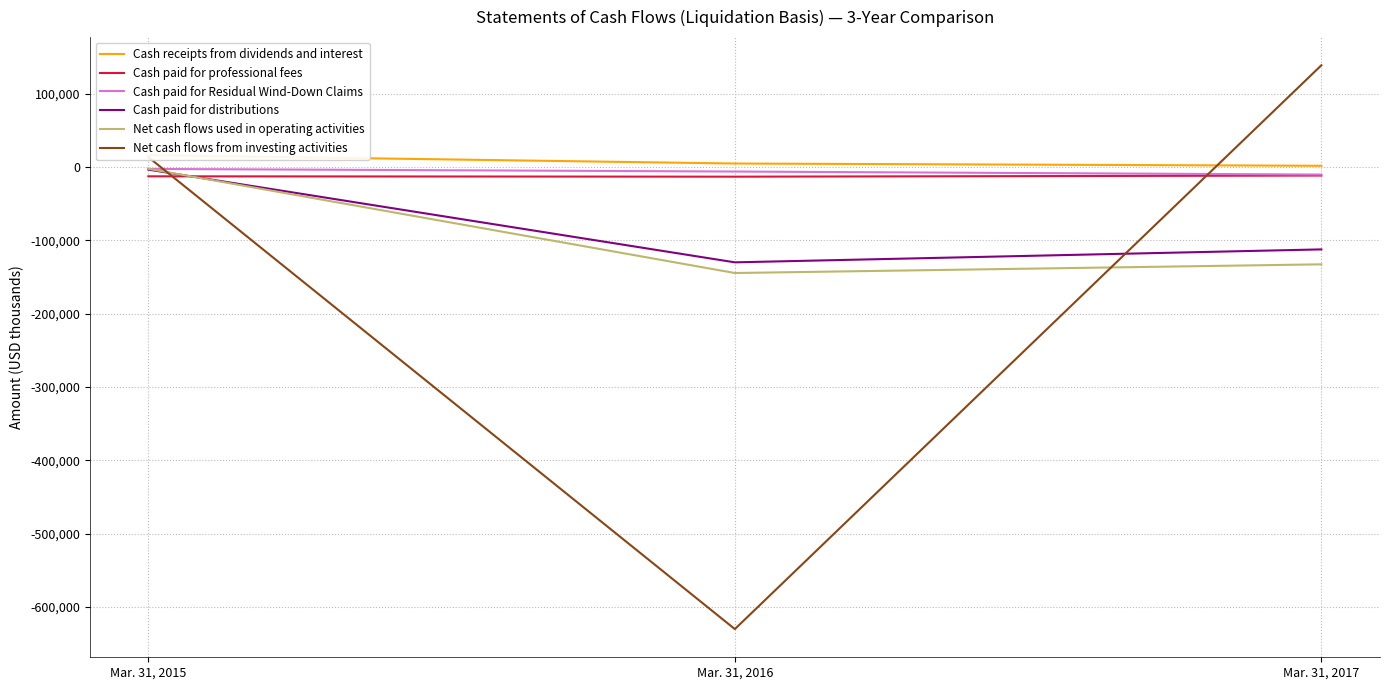

The value of Cash paid for professional fees at Mar. 31, 2015 is -20517. True or false?

False